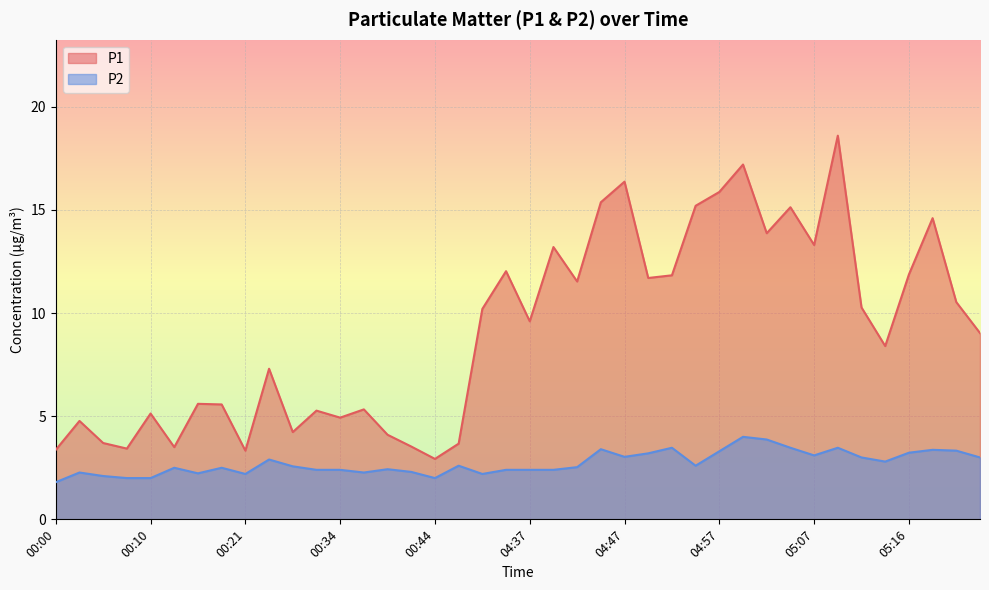

Where does the P1 series first go above 9?

04:30